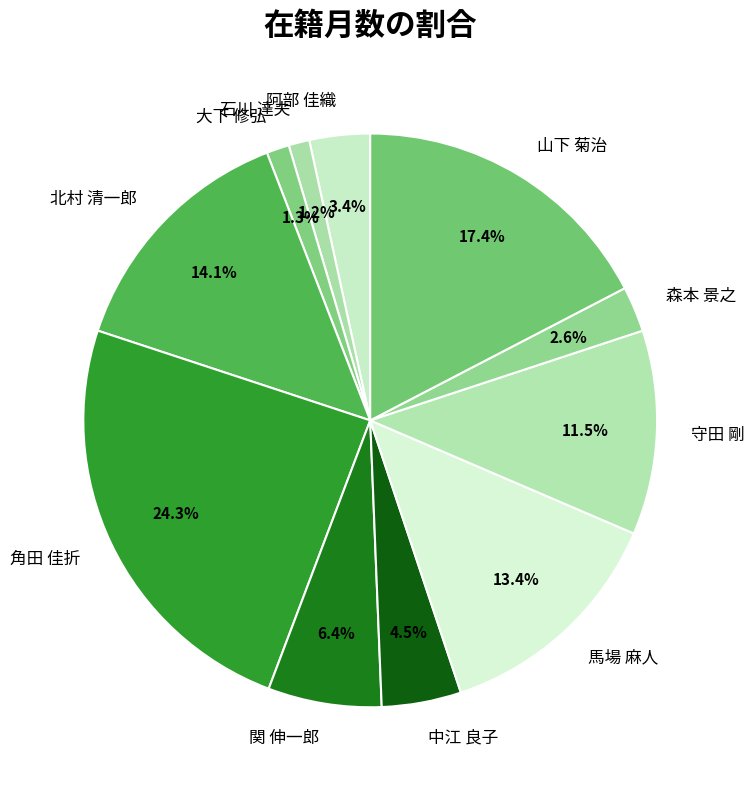

What percentage is the 関 伸一郎 slice, to the nearest percent?

6%